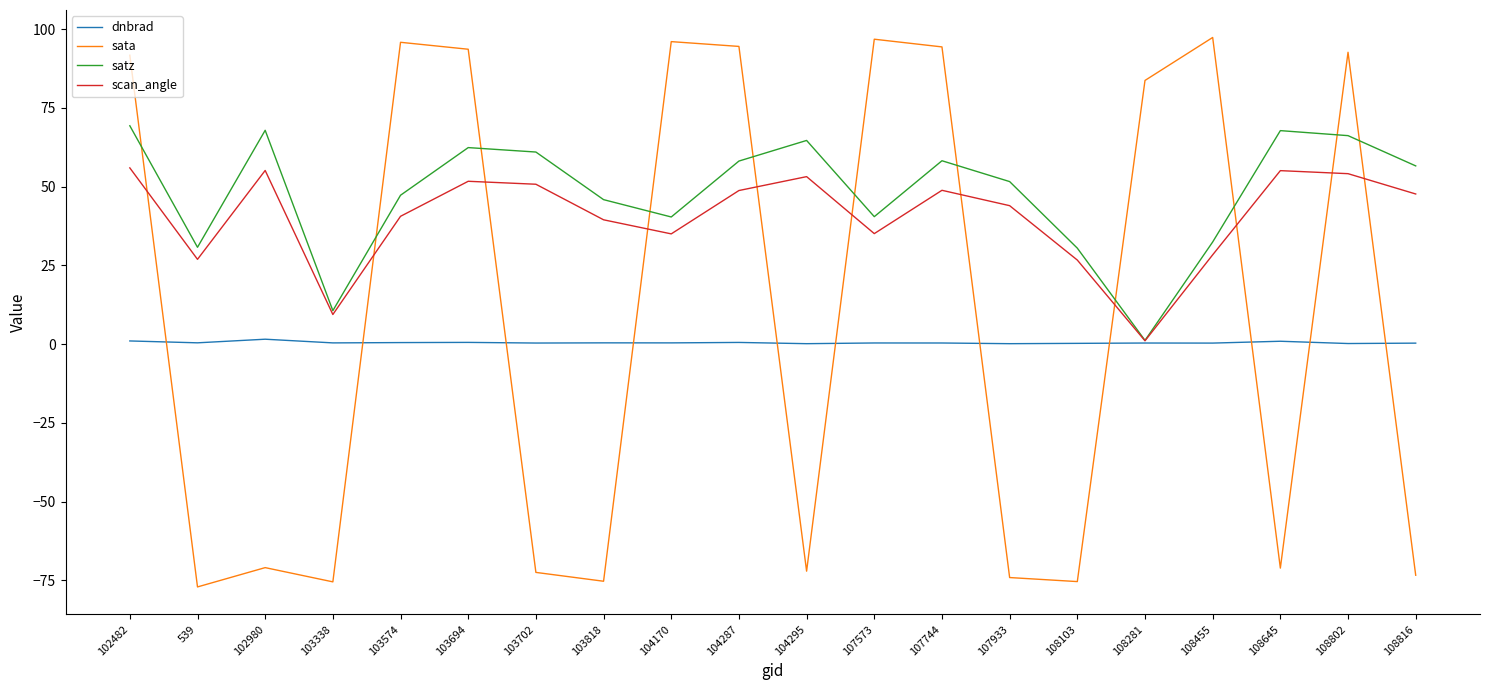

What is the sum of all dnbrad values?

9.1